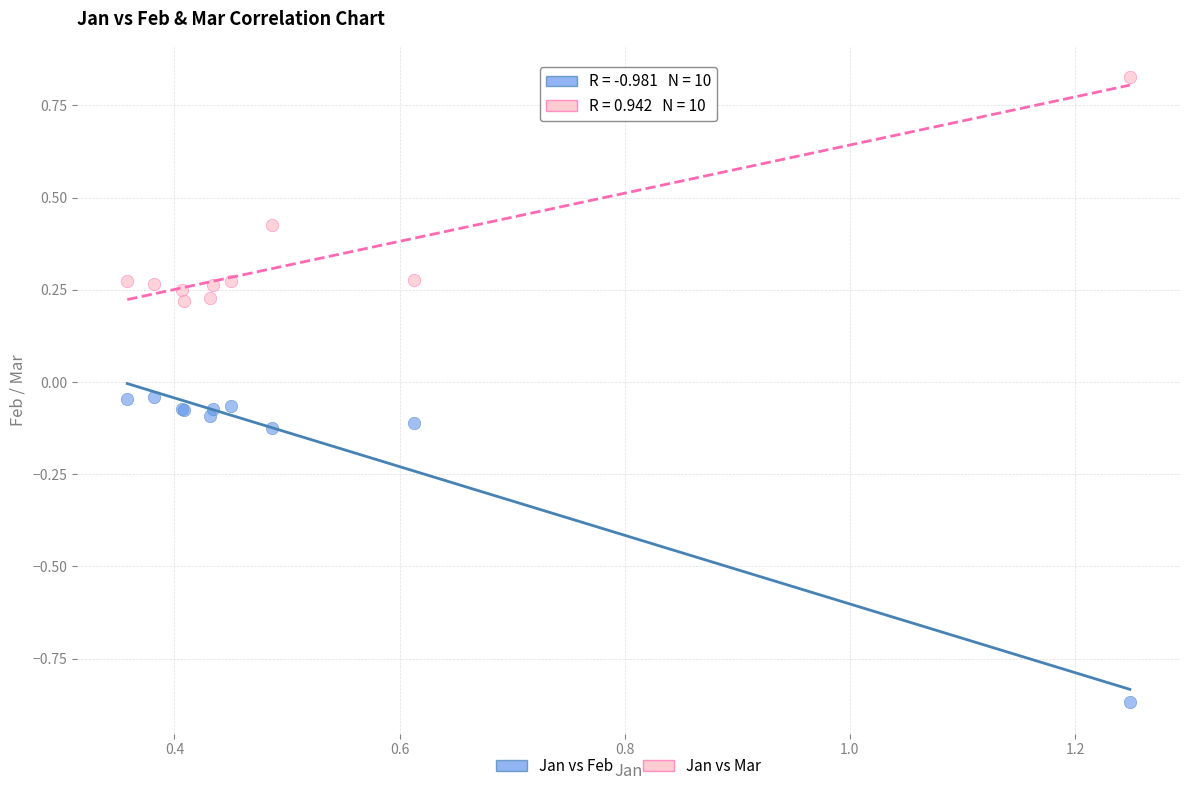

Which series contains the lowest Y value?

Jan vs Feb